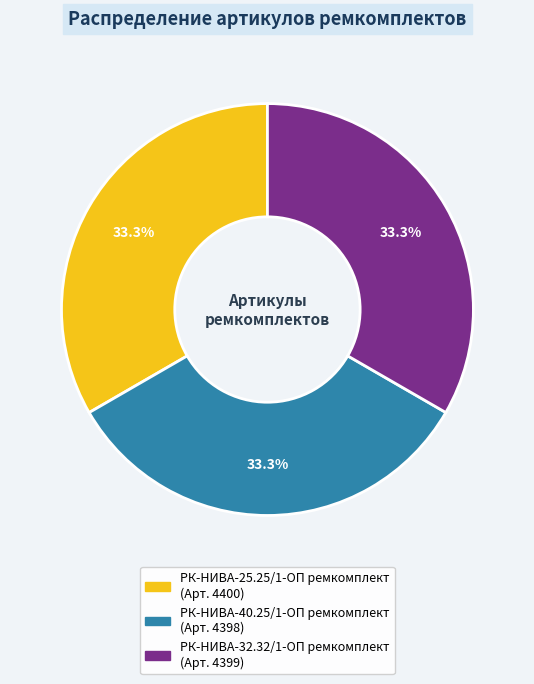

To the nearest percent, what percentage of the pie is РК-НИВА-25.25/1-ОП ремкомплект?

33%